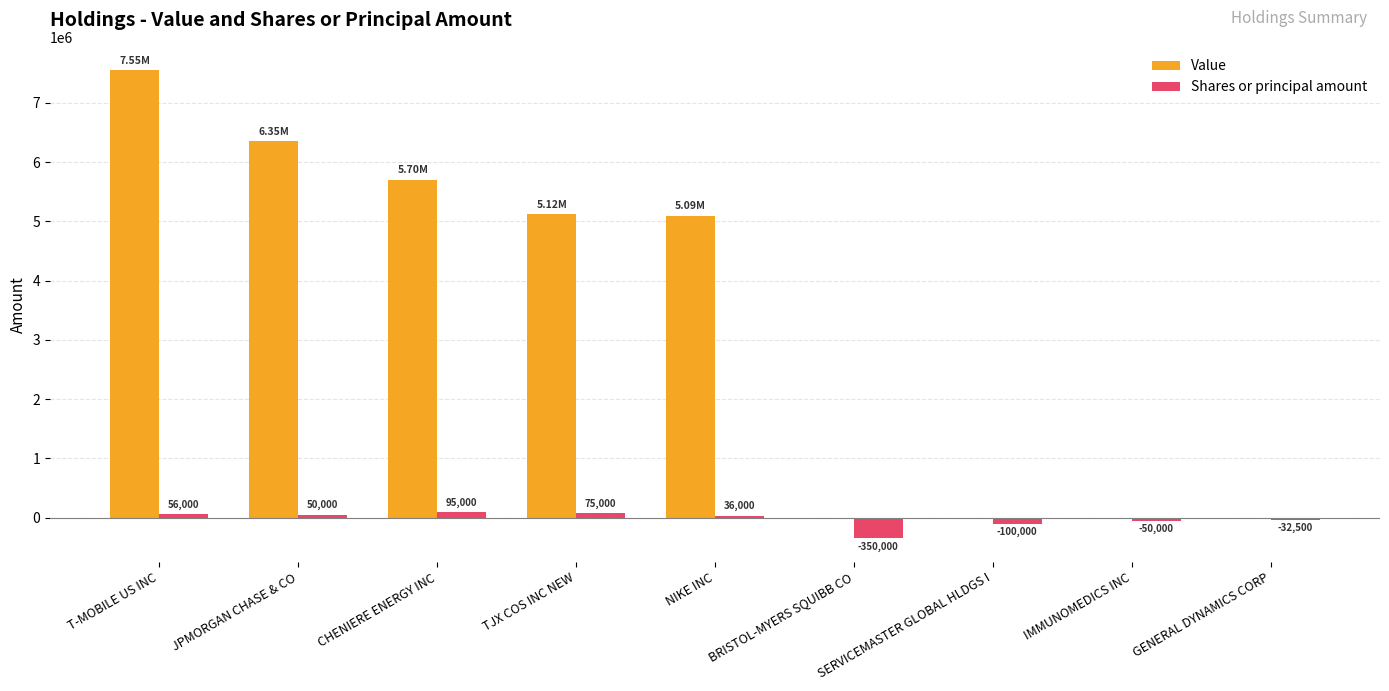

At which label does Value reach its peak?

T-MOBILE US INC